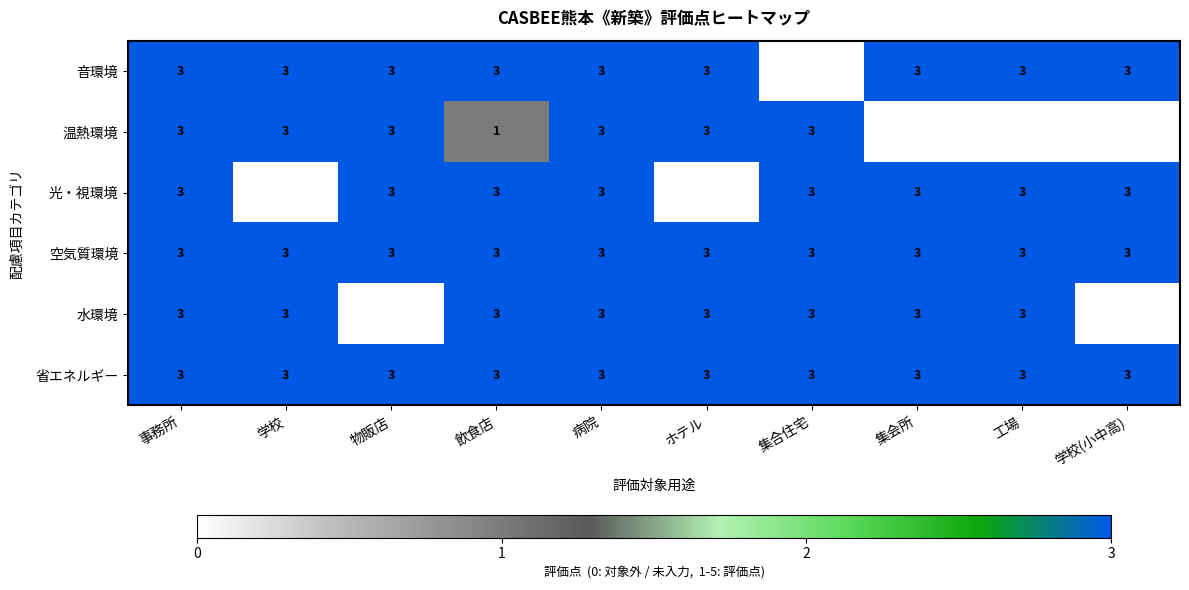

What is the total value across all series at 病院?

18